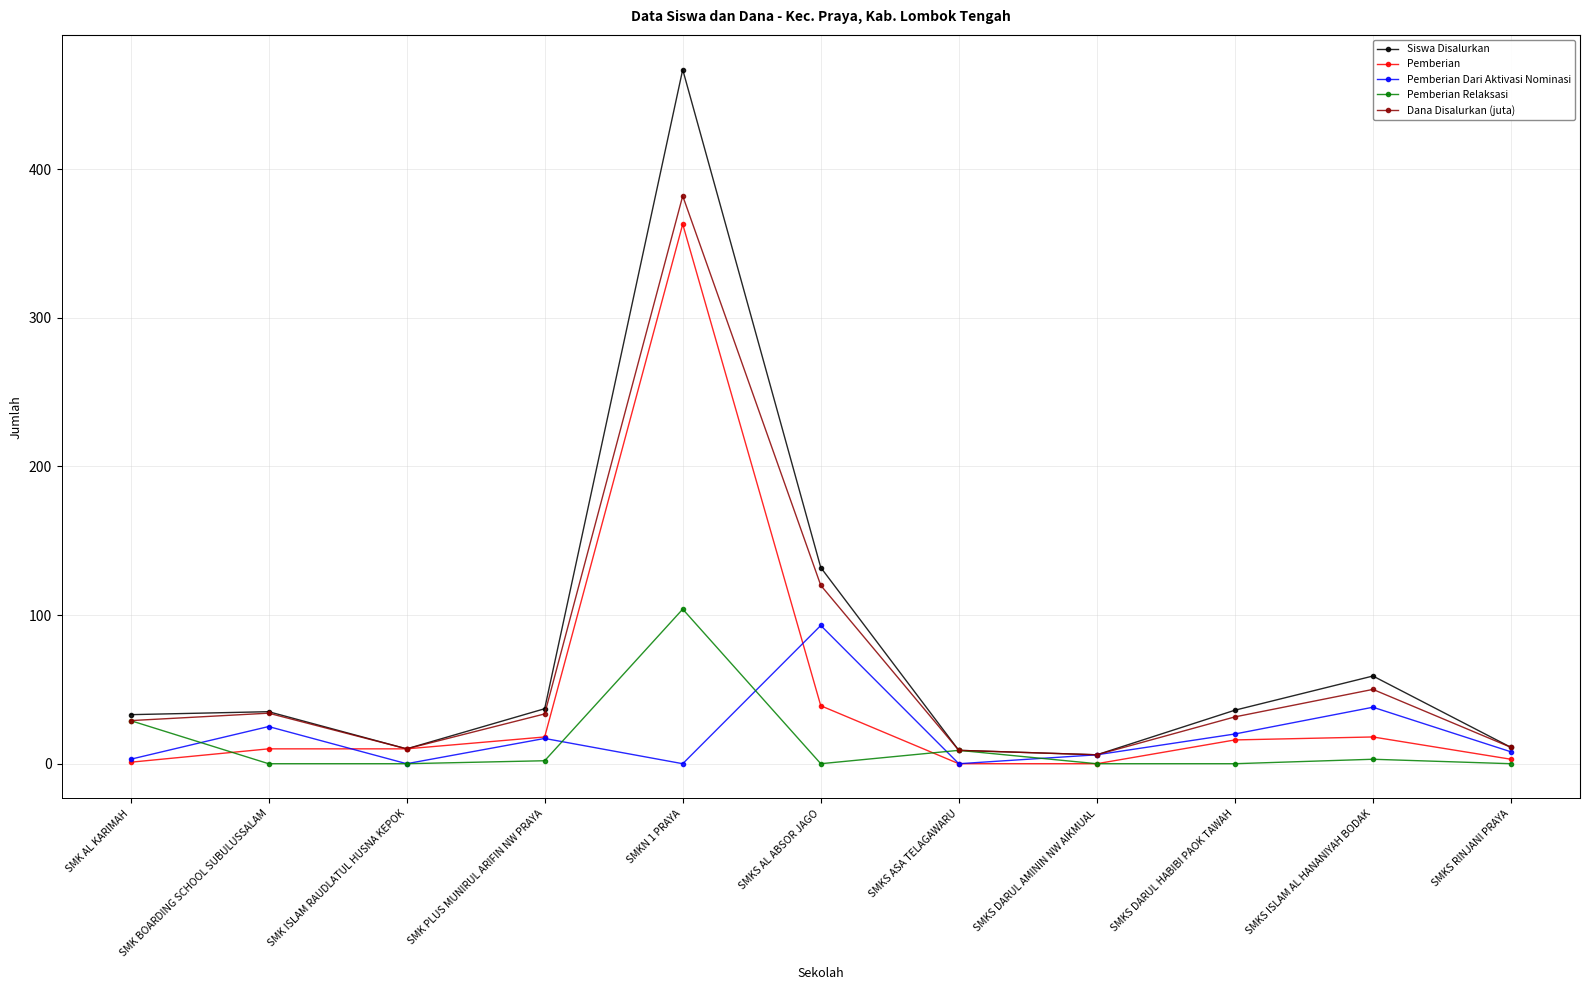

What are all the series names shown in the legend?

Siswa Disalurkan, Pemberian, Pemberian Dari Aktivasi Nominasi, Pemberian Relaksasi, Dana Disalurkan (juta)